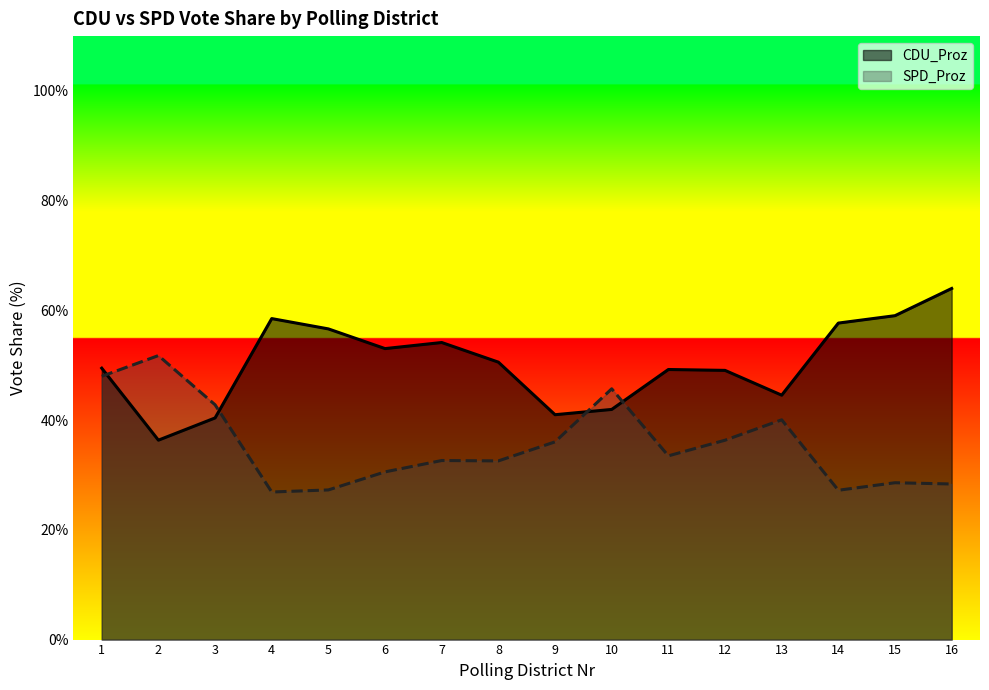

True or false: SPD_Proz and CDU_Proz intersect in this chart.

True